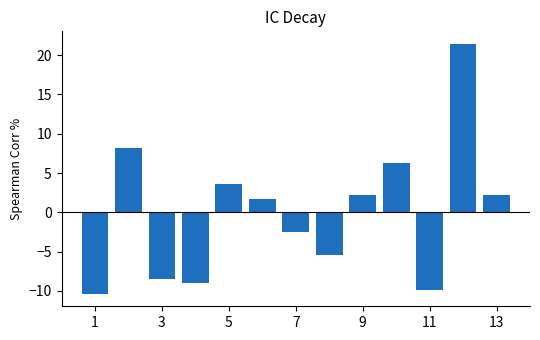

What is the value of the 13th bar from the left?

2.2